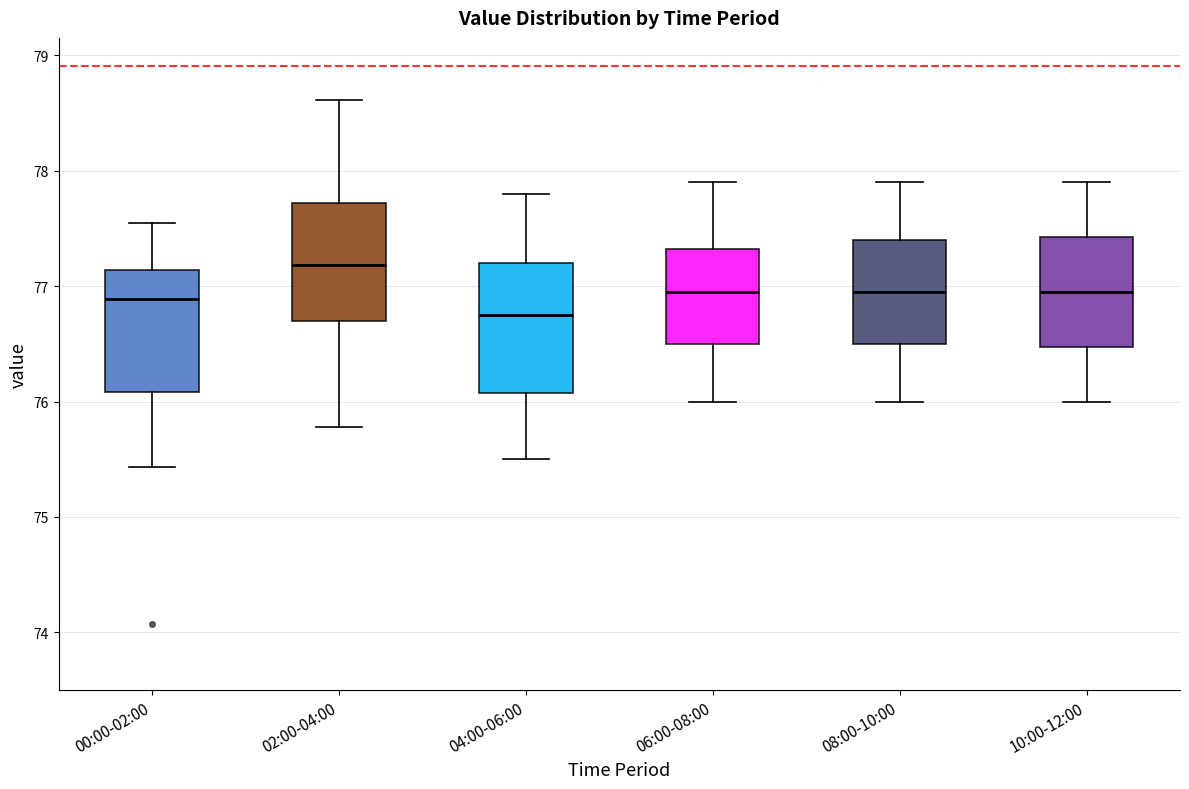

Reading left to right, transcribe this box plot: for each box, give where its median line is, the range the box spans, and where its two whiskers end, as read against the y-axis. The values are not printed on the chart, so give them approximately, as read against the axis.

00:00-02:00: median 76.9, box 76.1 to 77.1, whiskers 75.4 to 77.6
02:00-04:00: median 77.2, box 76.7 to 77.7, whiskers 75.8 to 78.6
04:00-06:00: median 76.8, box 76.1 to 77.2, whiskers 75.5 to 77.8
06:00-08:00: median 77.0, box 76.5 to 77.3, whiskers 76.0 to 77.9
08:00-10:00: median 77.0, box 76.5 to 77.4, whiskers 76.0 to 77.9
10:00-12:00: median 77.0, box 76.5 to 77.4, whiskers 76.0 to 77.9